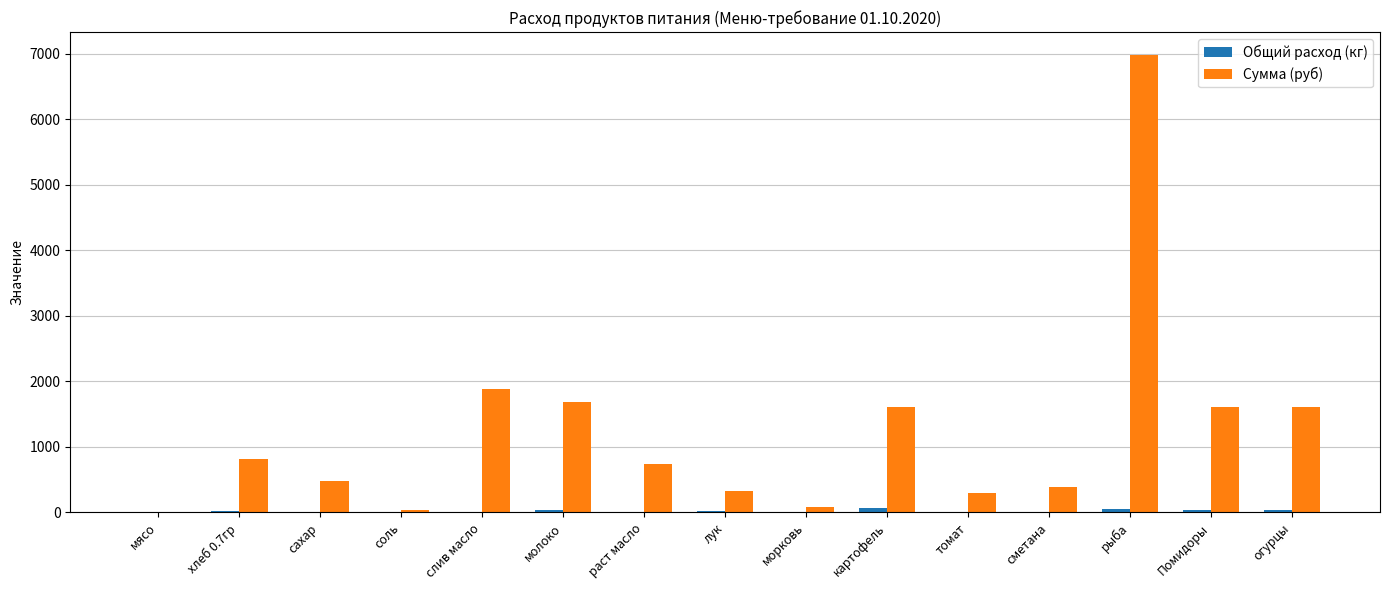

At which category is the sum across all series the highest?

рыба